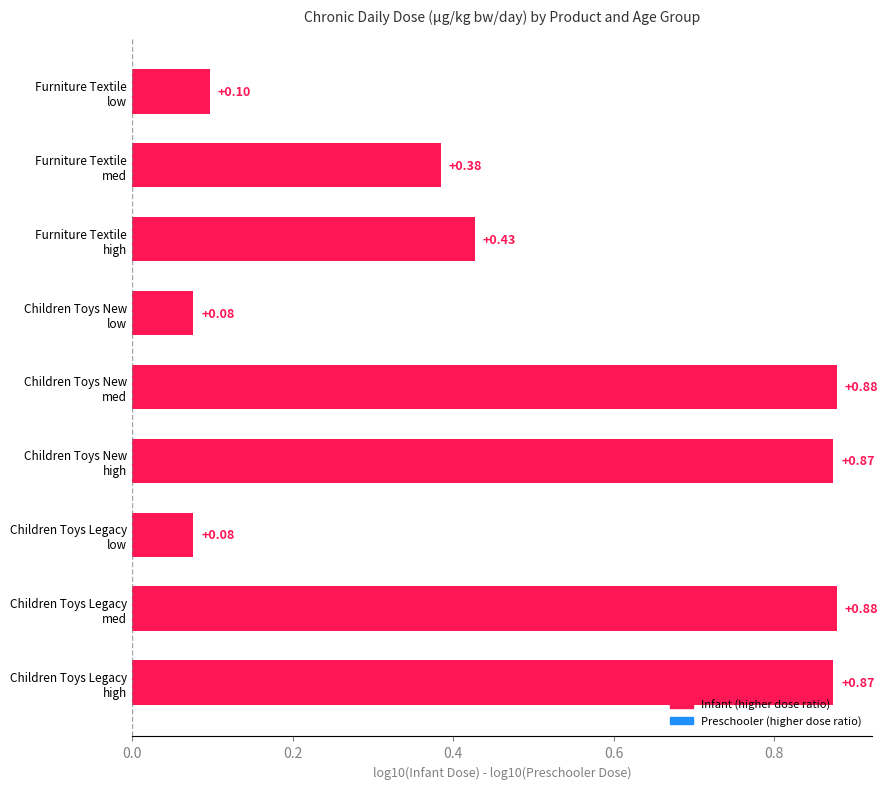

What is the sum of all values?

4.6